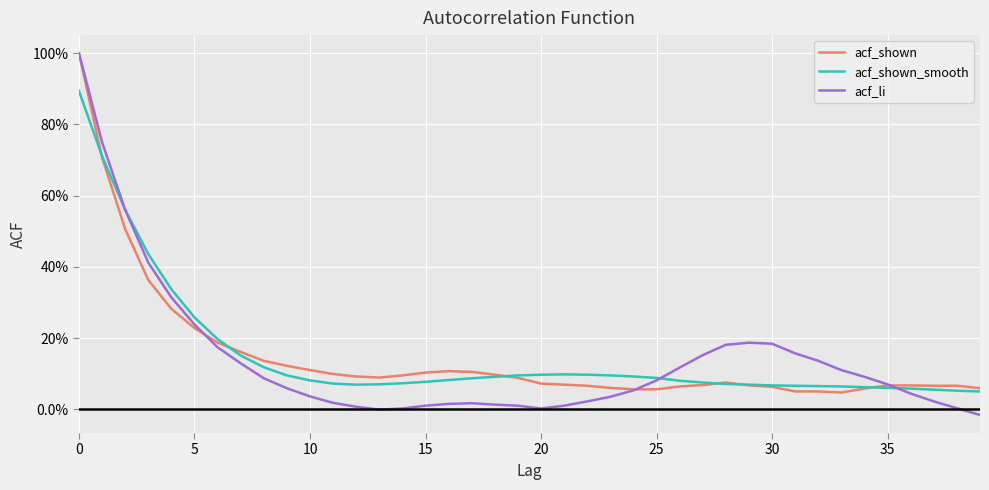

Does the chart have visible grid lines?

Yes